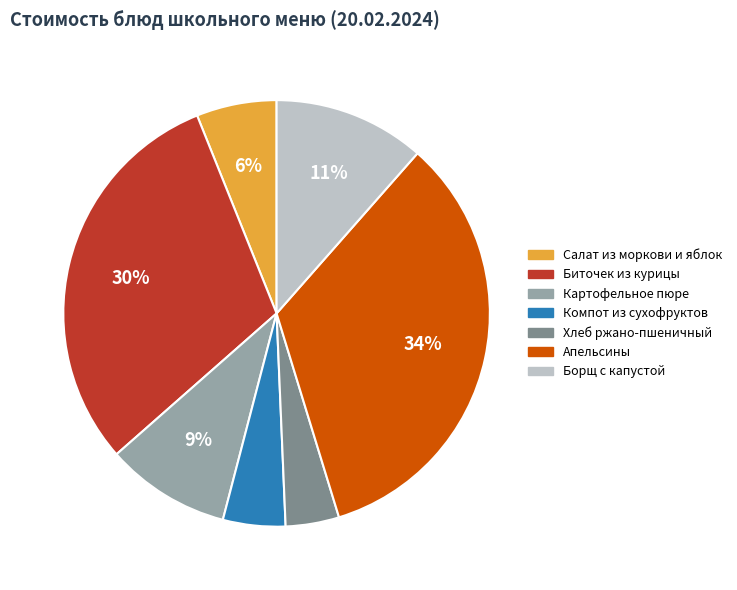

Does any single category account for the majority?

No